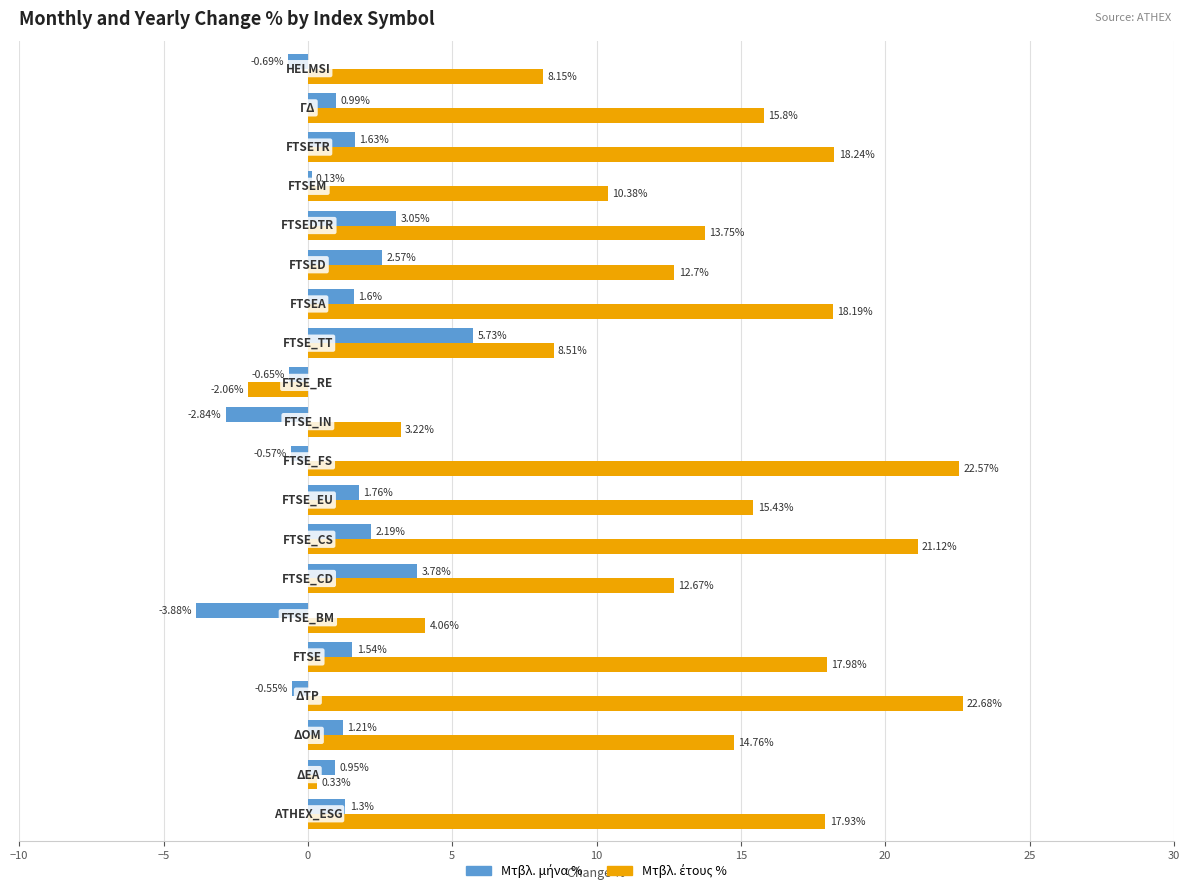

How many data points does each series have?

20